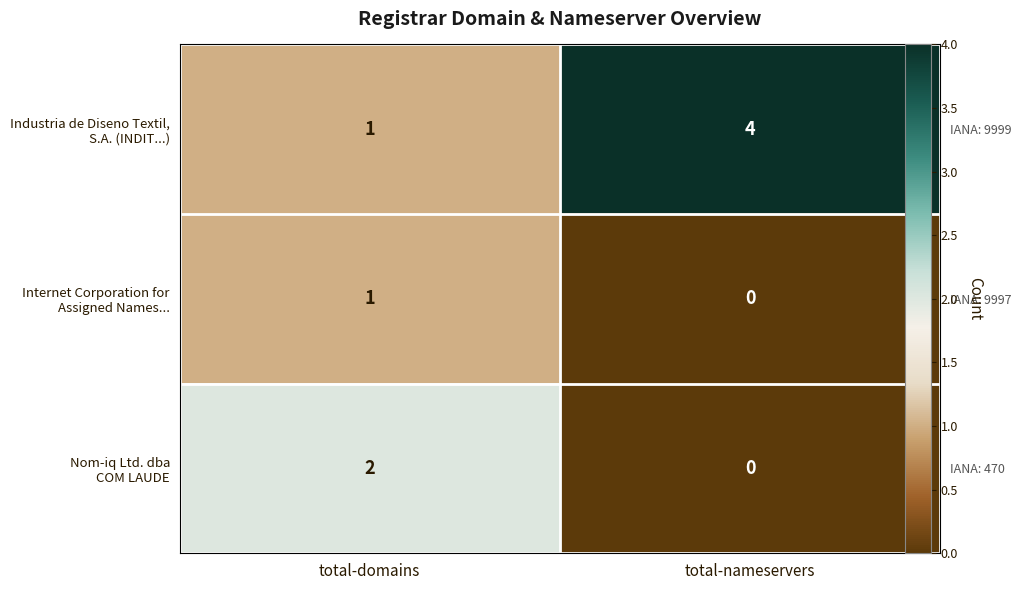

At which label is Internet Corporation for Assigned Names... closest to 0?

total-nameservers